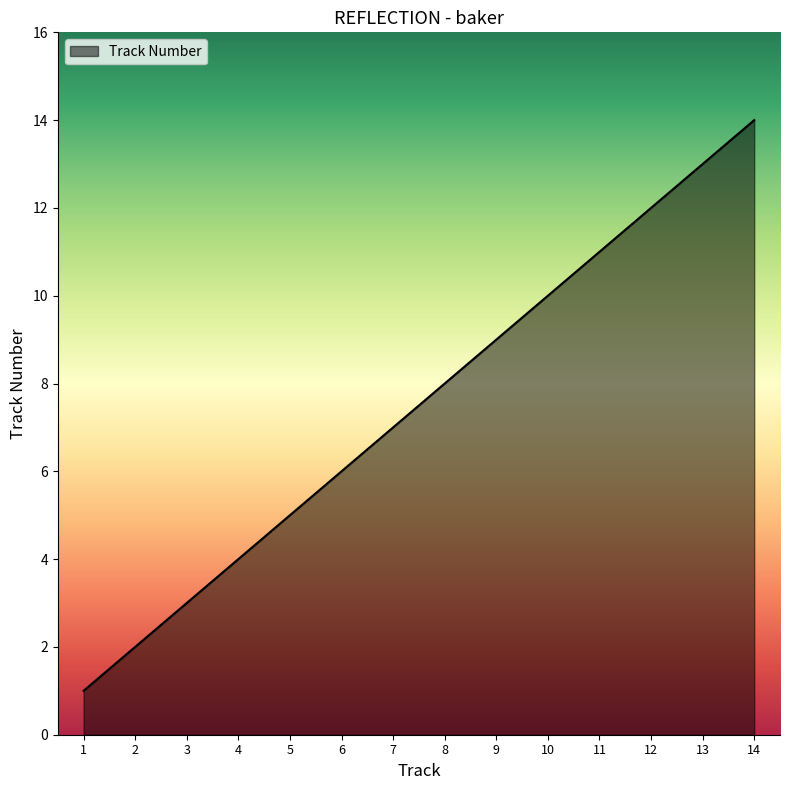

At which label is the value closest to 7?

7